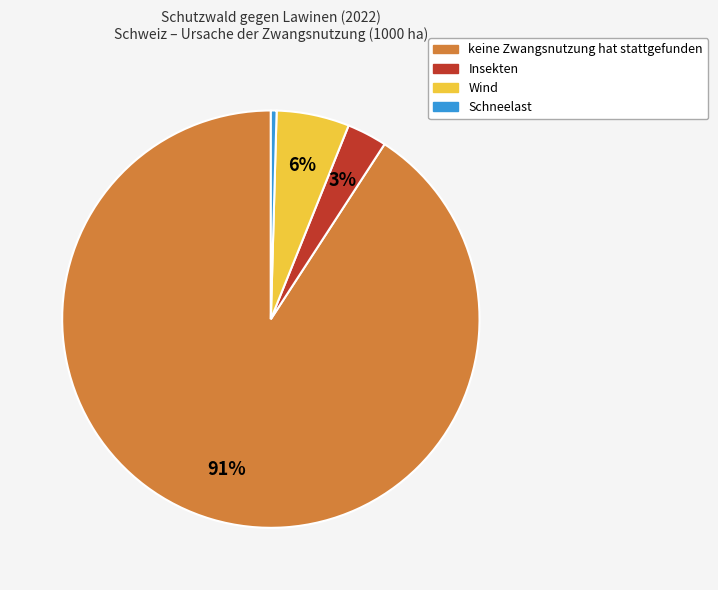

Count the number of slices in the pie.

4